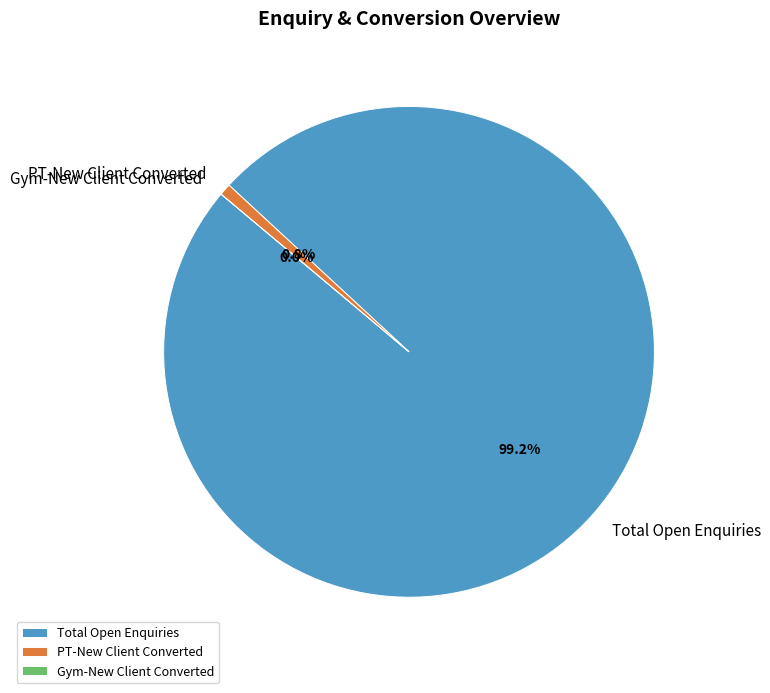

To the nearest percent, what is the combined percentage of Total Open Enquiries and Gym-New Client Converted?

99%